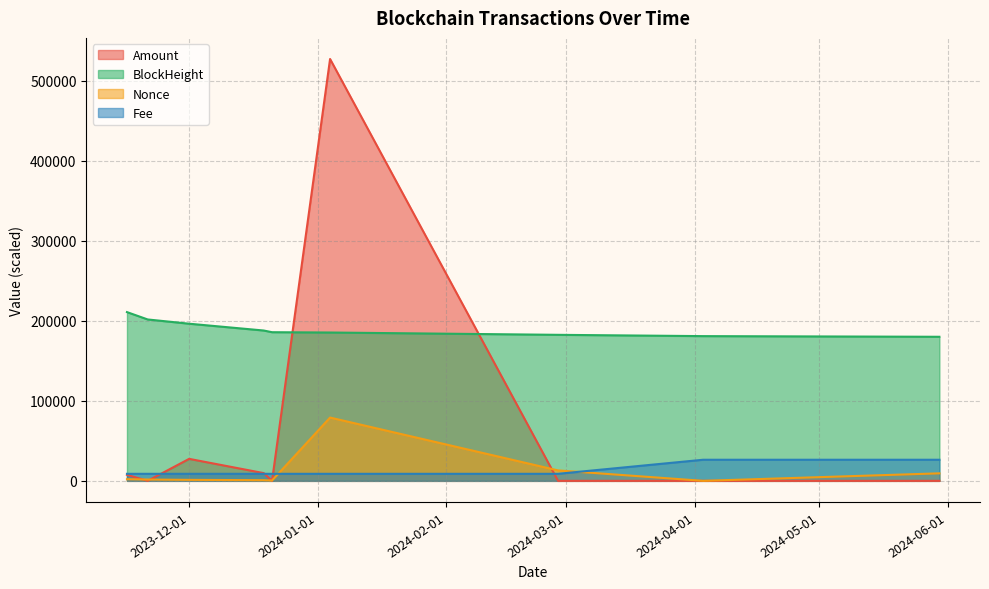

Reading left to right, extract all data points from this chart.

Amount: 7500.0	0.0	27481.1	9650.6	0.0	527480.1	1.0	0.0	2.0
Fee: 8791.3	8791.3	8791.3	8791.3	8791.3	8791.3	8791.3	26374.0	26374.0
BlockHeight: 210992.0	201785.0	196472.8	187953.5	185849.1	185462.3	182570.7	180950.3	180128.4
Nonce: 2039.2	1631.4	1223.5	815.7	407.8	79122.0	13051.1	0.0	9380.4